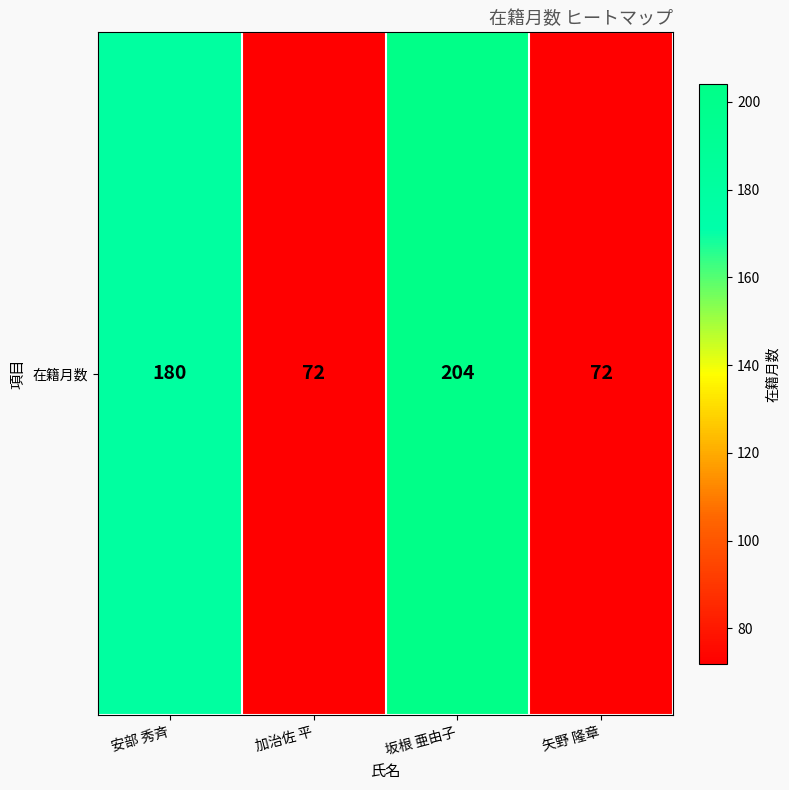

The value at 矢野 隆章 is 72. True or false?

True